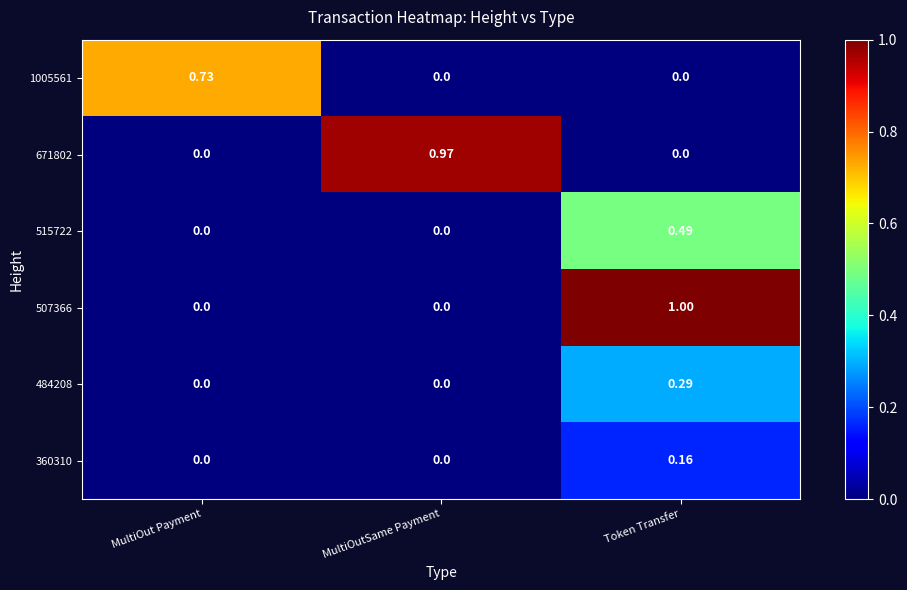

How many series are shown in this chart?

6